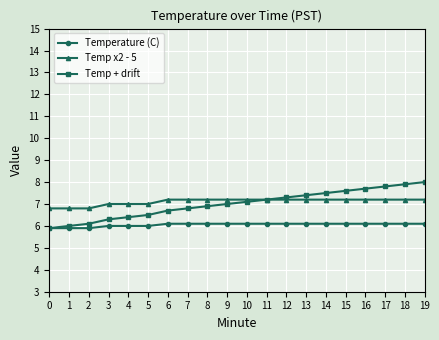

Is the value of Temp + drift at 4 greater than the value of Temp x2 - 5 at 18?

No